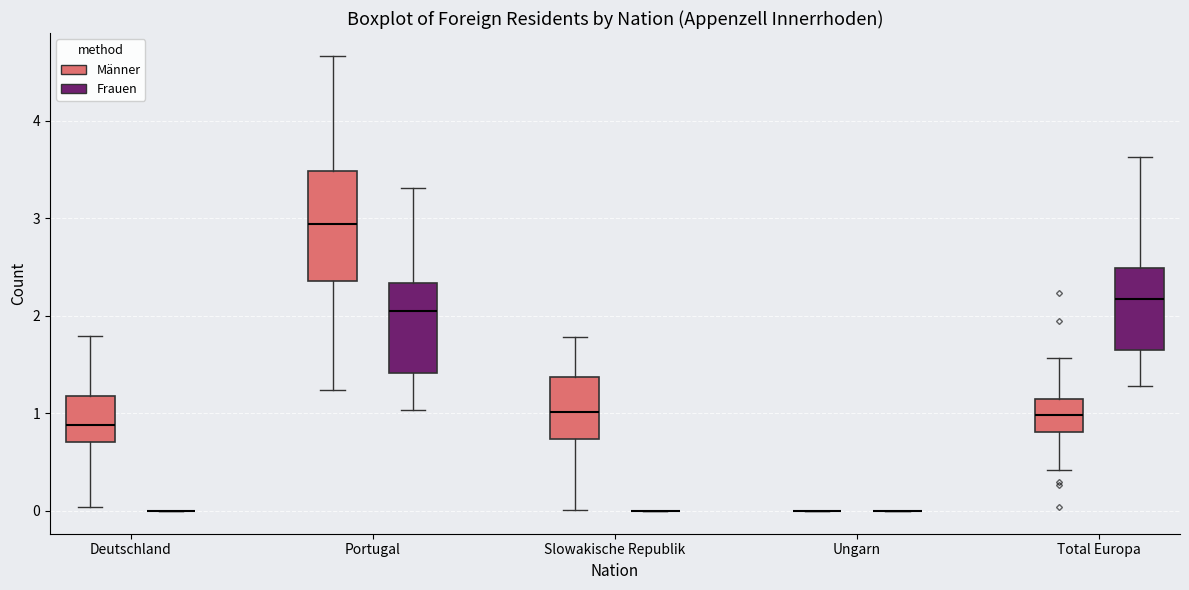

Which box is the tallest, from its lower edge to its upper edge?

Portugal (Männer)